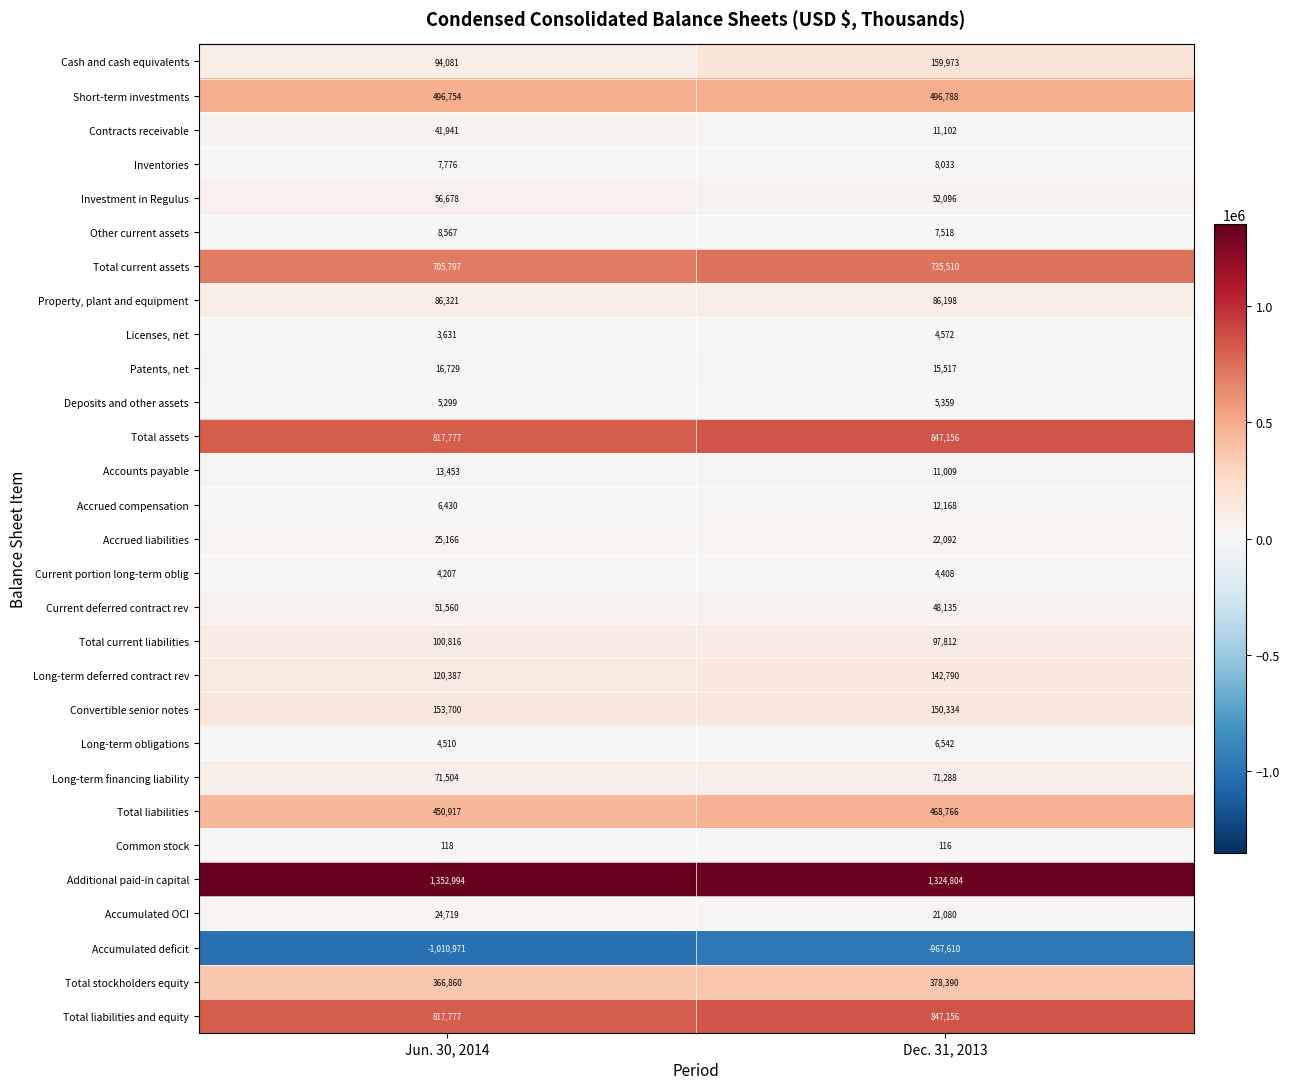

List the labels in order of Investment in Regulus value, smallest first.

Dec. 31, 2013, Jun. 30, 2014